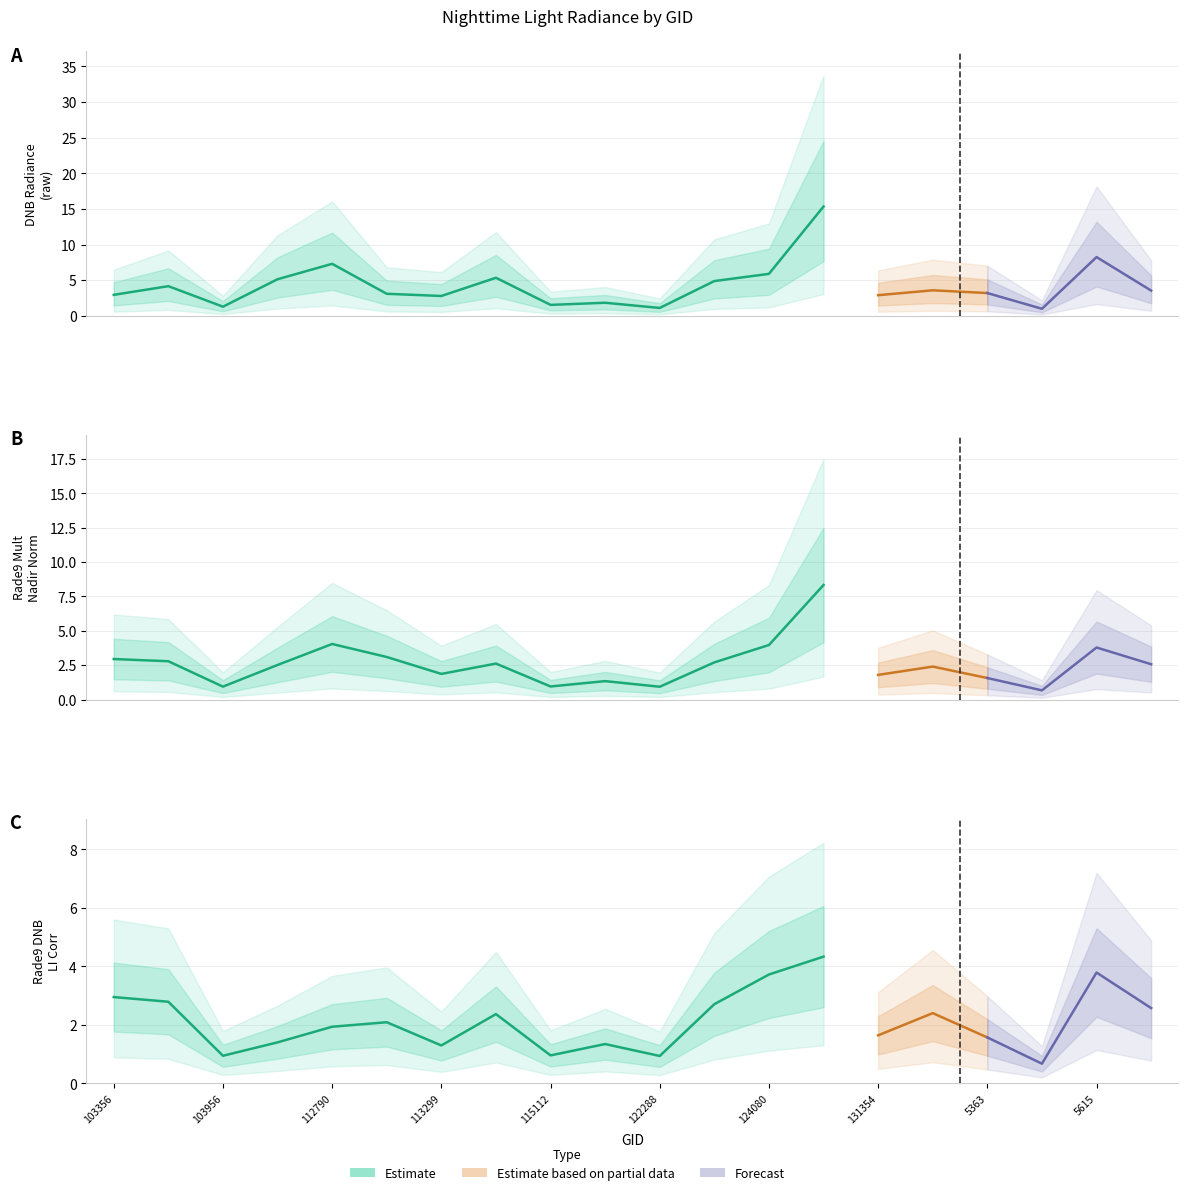

What is the greatest value displayed?

15.3